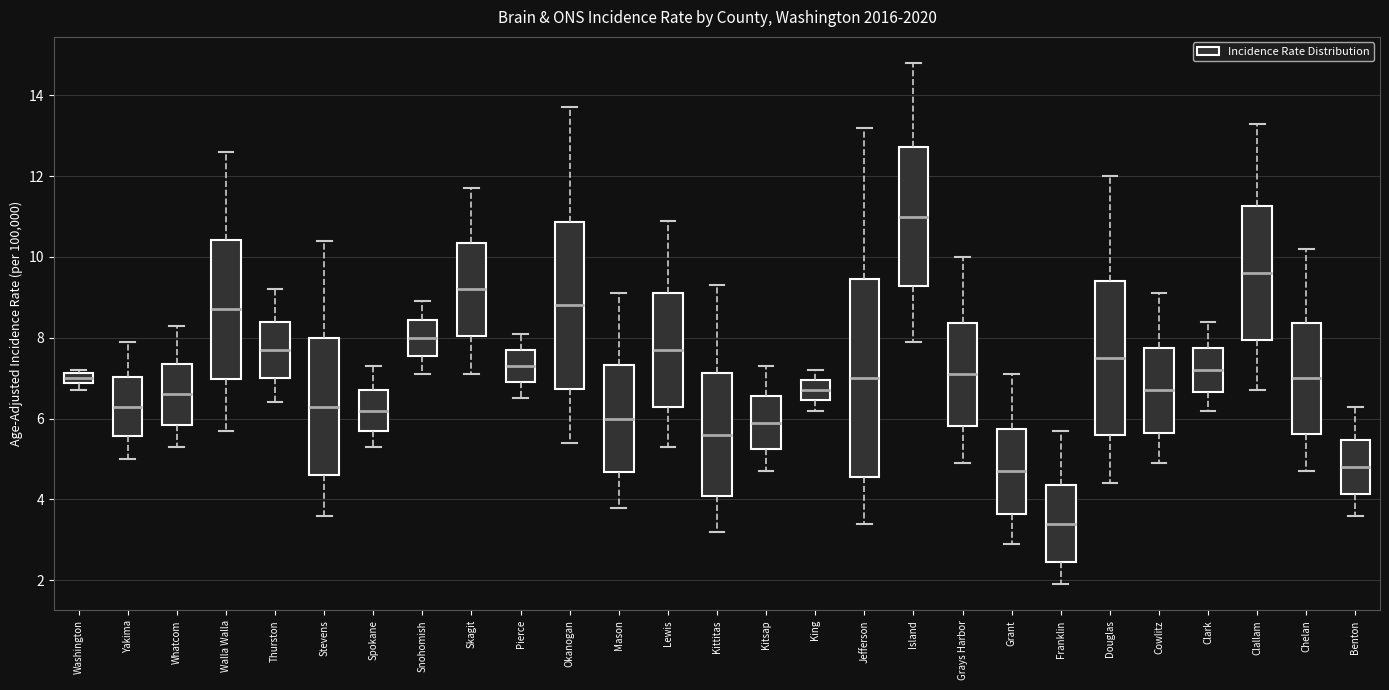

Comparing the boxes themselves (not the whiskers), which one is the tallest?

Jefferson